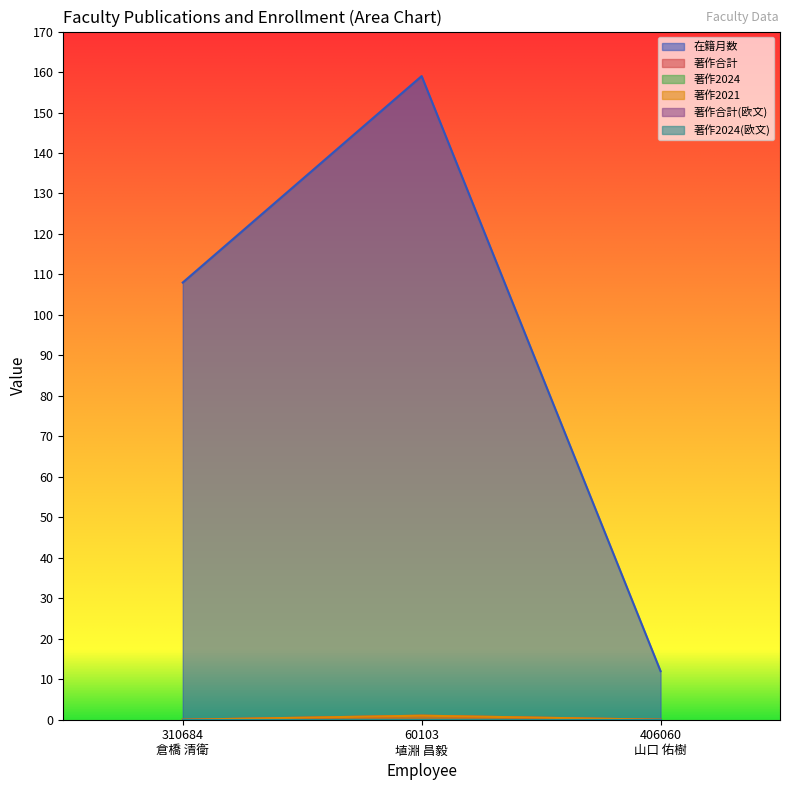

How many lines are shown in the chart?

6